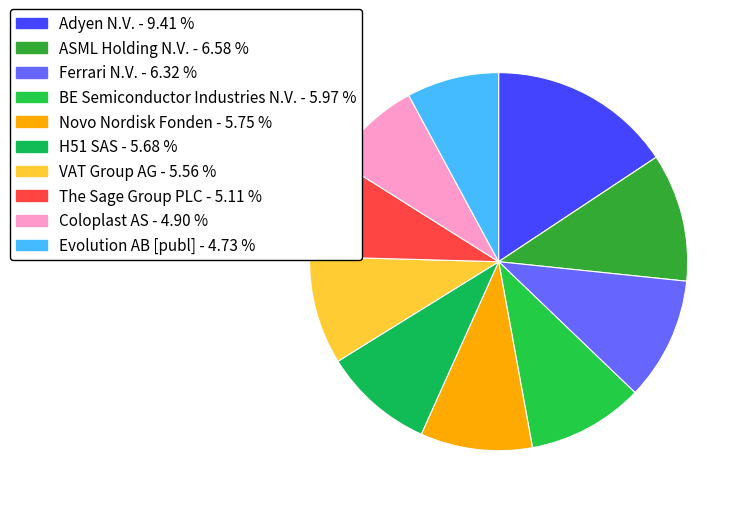

Combined, what portion of the pie is Novo Nordisk Fonden and The Sage Group PLC?

18.1%